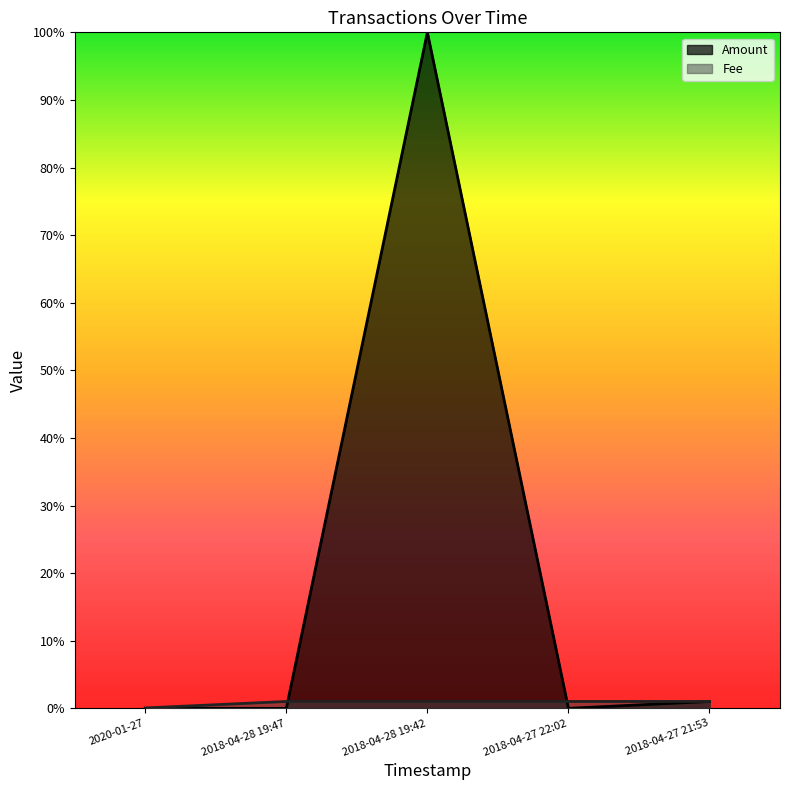

Is it true that Fee equals 0.3 at 2018-04-27 22:02?

False